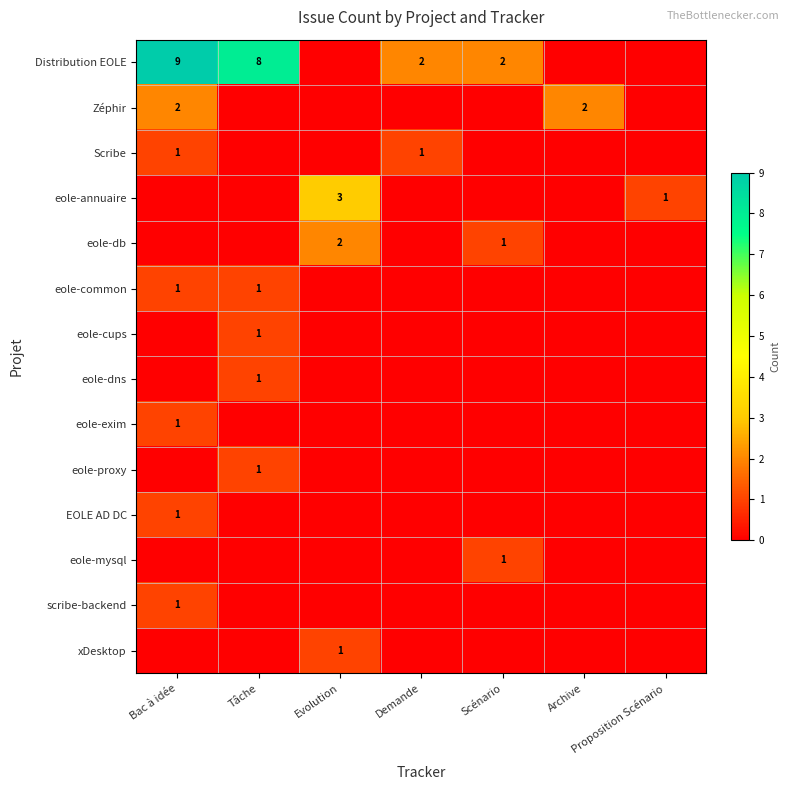

The Distribution EOLE series shows 9 at Bac à idée. True or false?

True